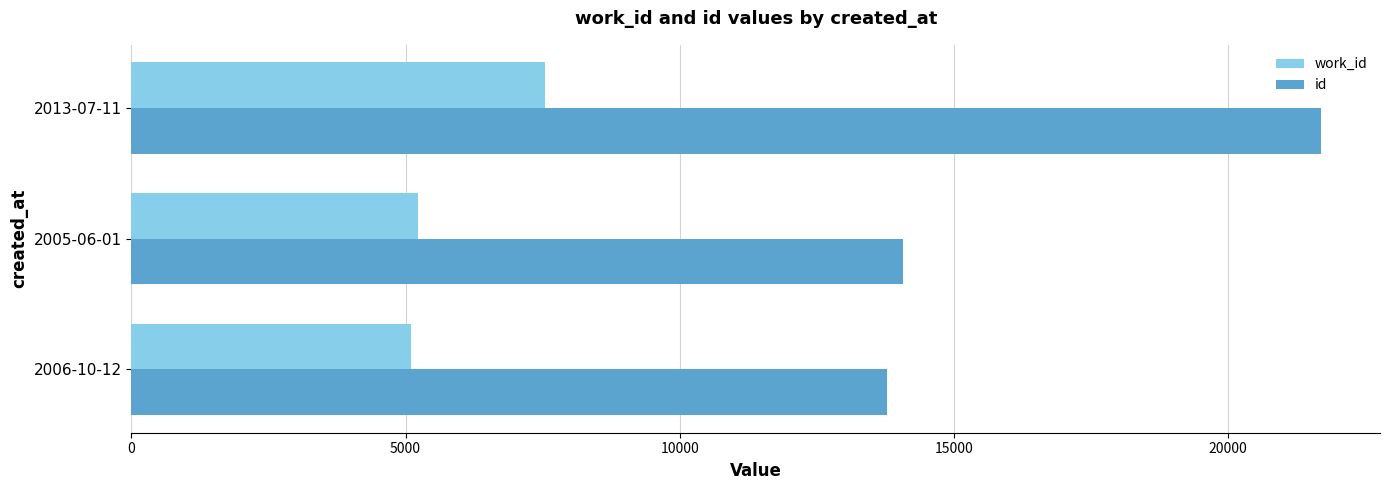

Rank the series by their average value, from highest to lowest.

id, work_id